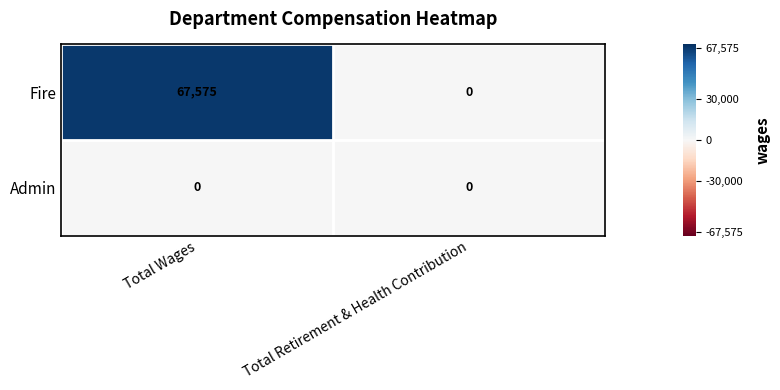

Count the number of data series in this chart.

2